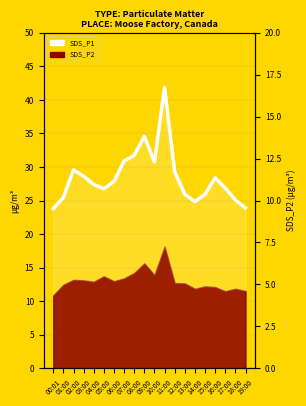

Which label corresponds to the largest value in the chart?

11:00